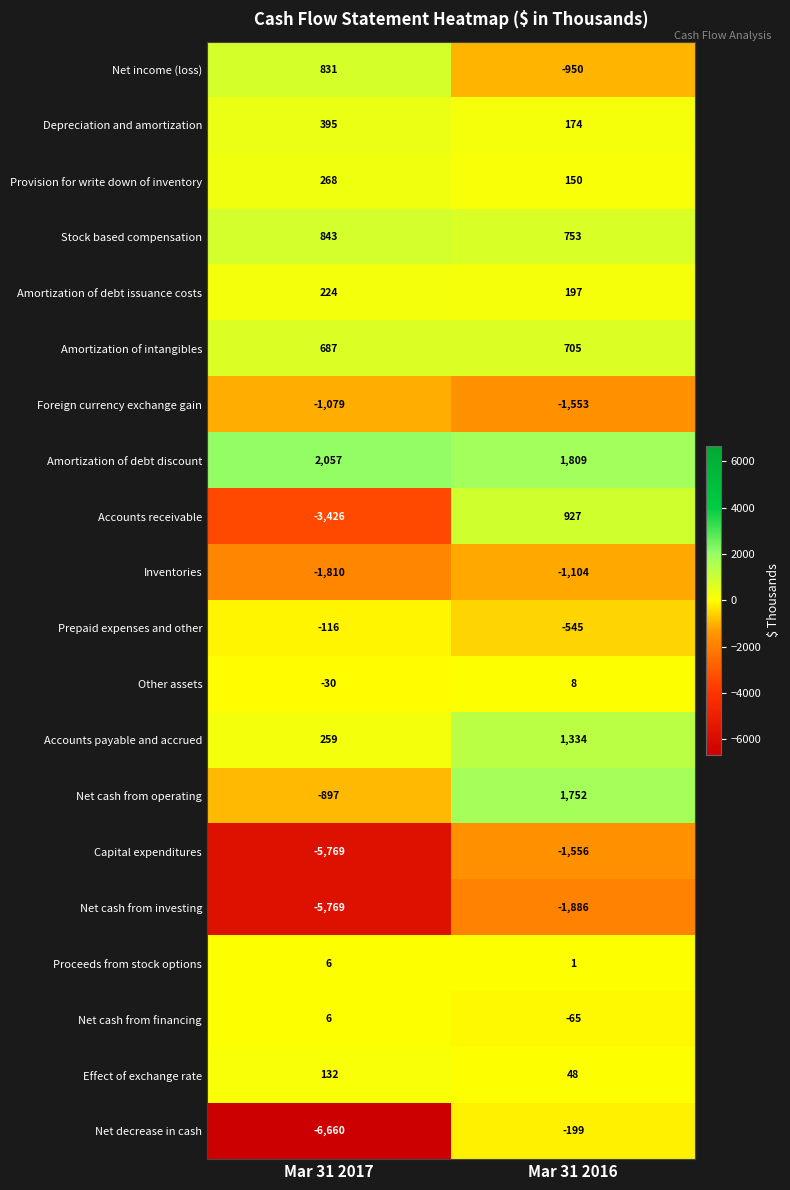

At which category is the sum across all series the highest?

Mar 31 2016